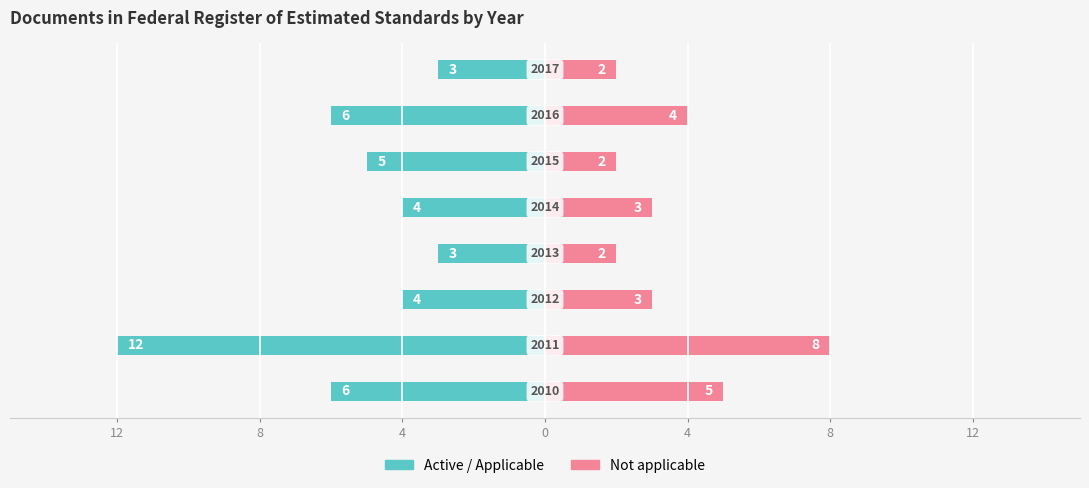

Which series has the largest range (max minus min)?

Active / Applicable